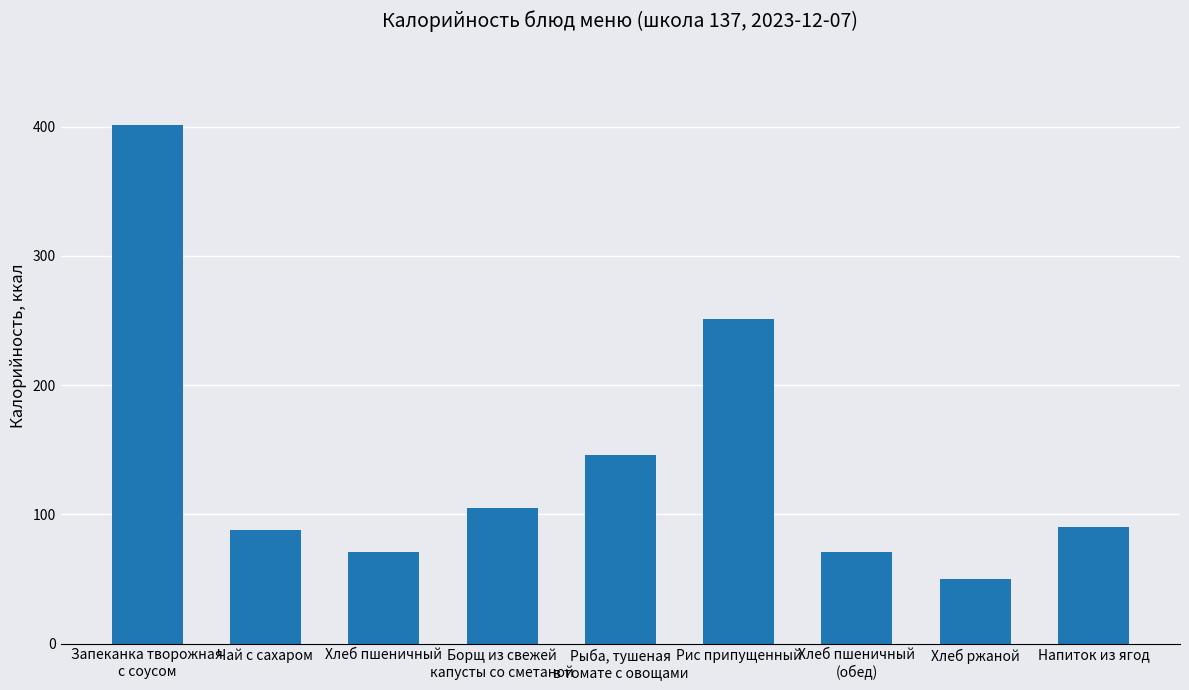

What is the average value?

141